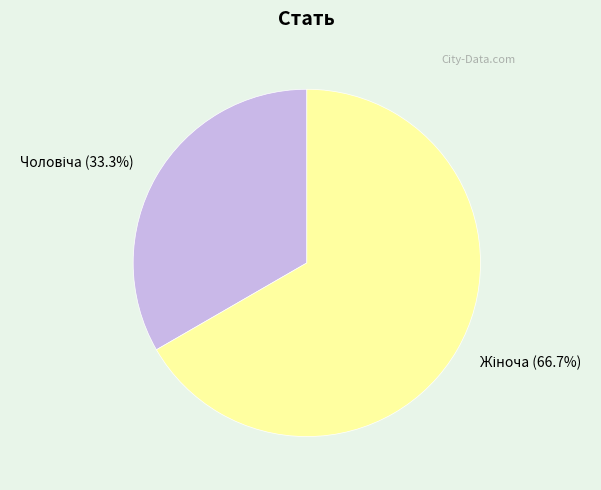

Does any single category account for the majority?

Yes